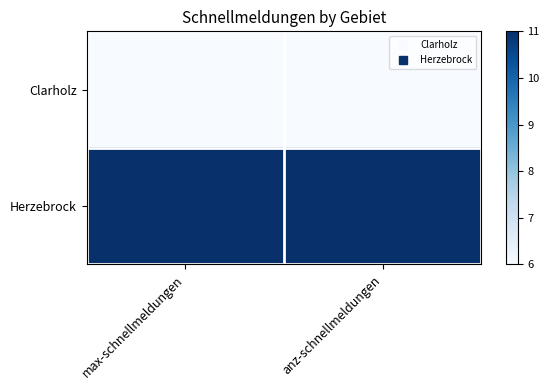

What is the greatest value displayed?

11